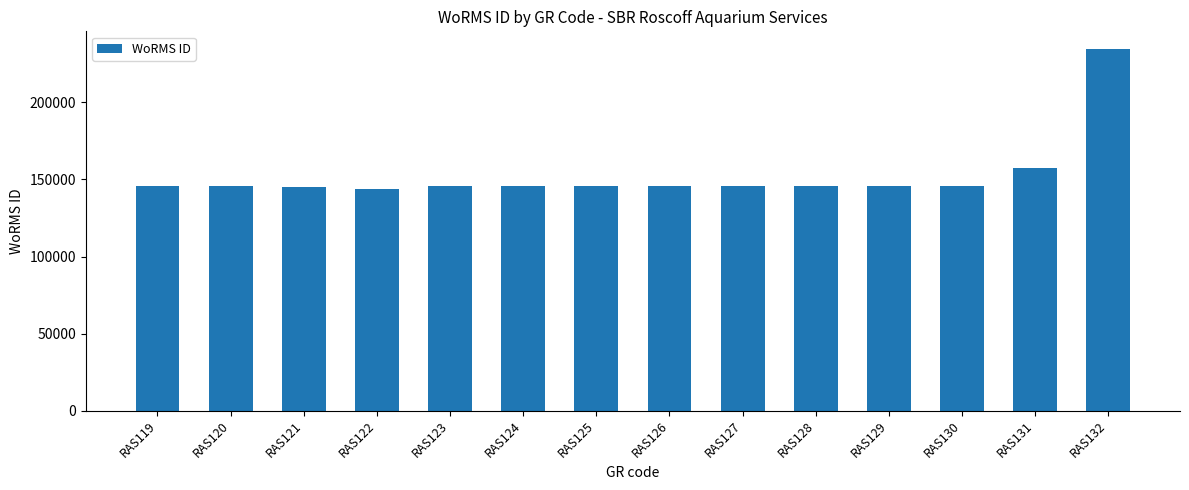

What is the value of the 13th bar from the left?

157188